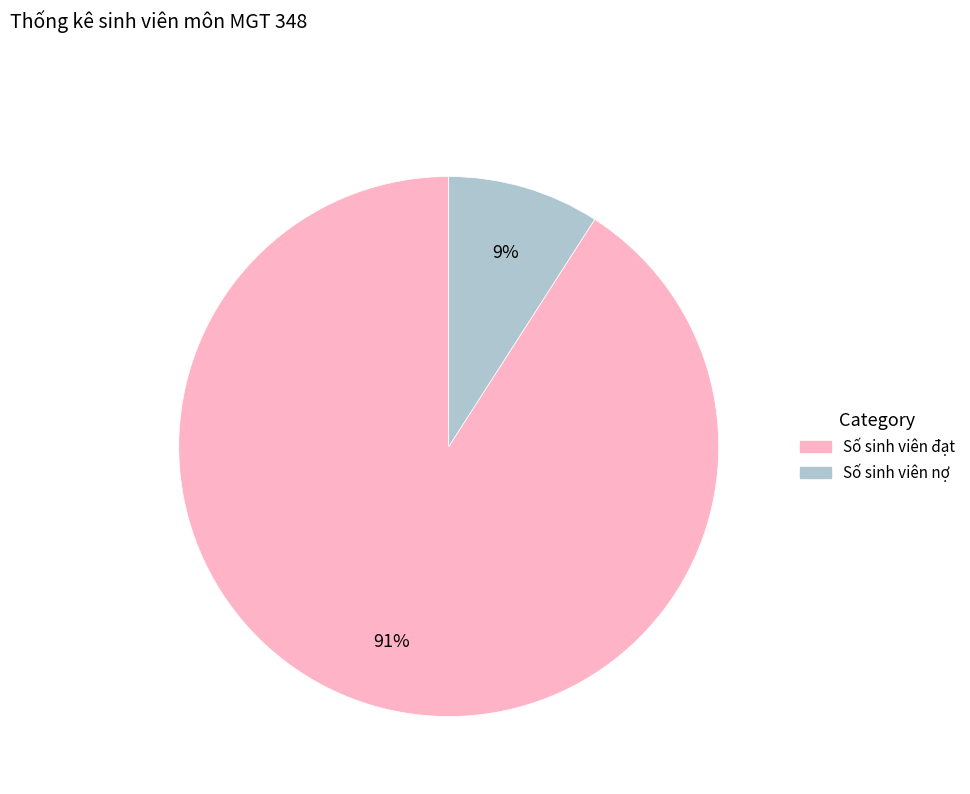

Which category has the smallest portion of the pie?

Số sinh viên nợ